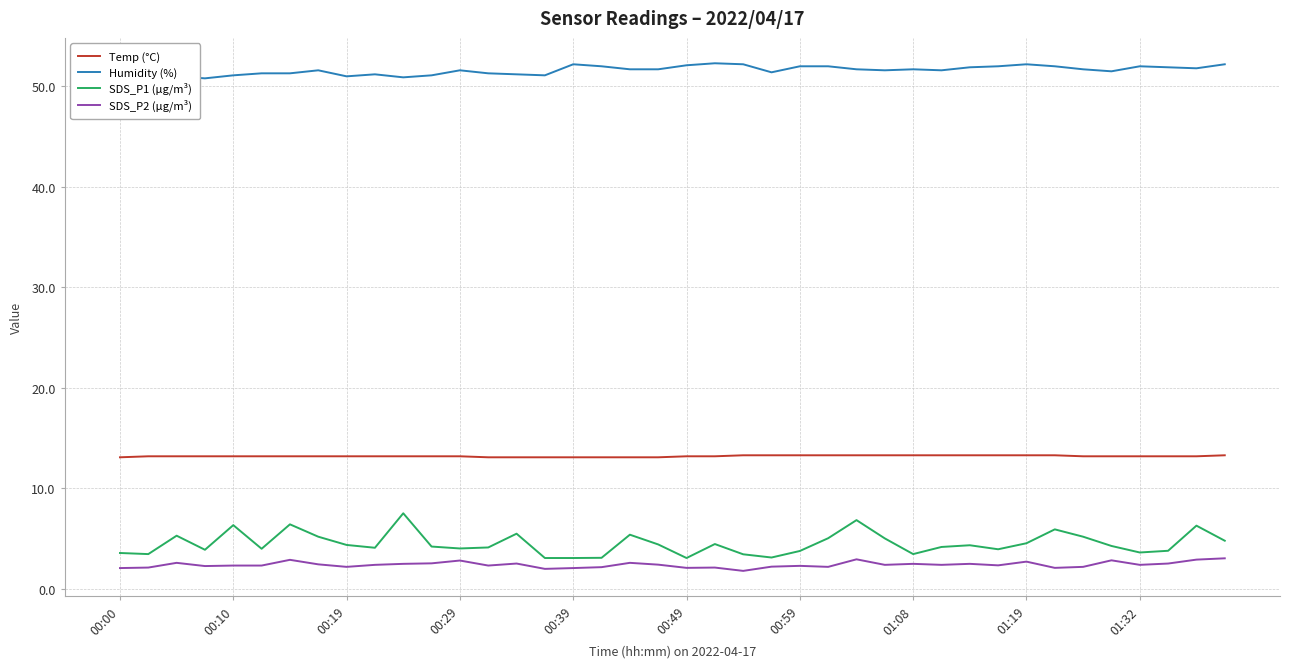

How many data points in SDS_P1 (µg/m³) are above 4?

25